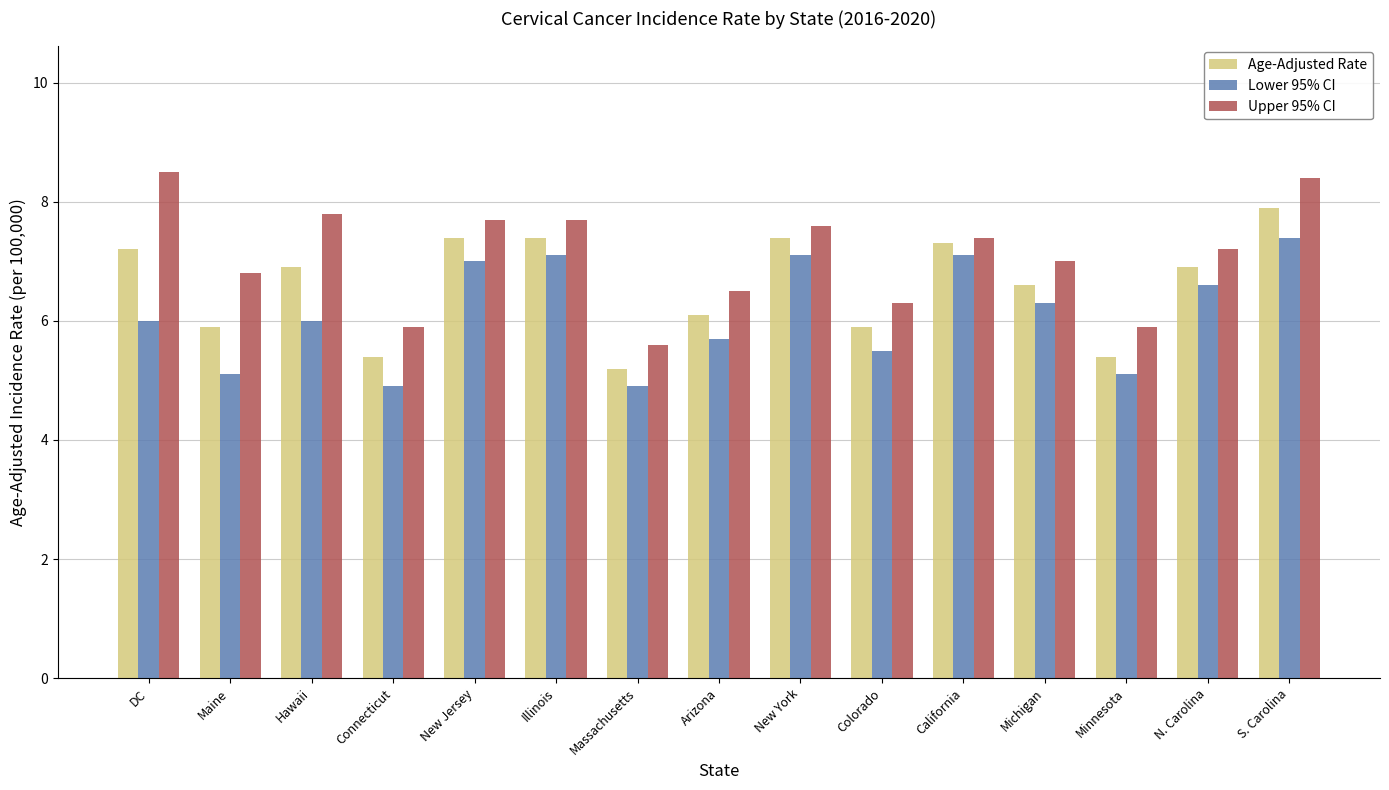

Which series has the largest total across all categories?

Upper 95% CI